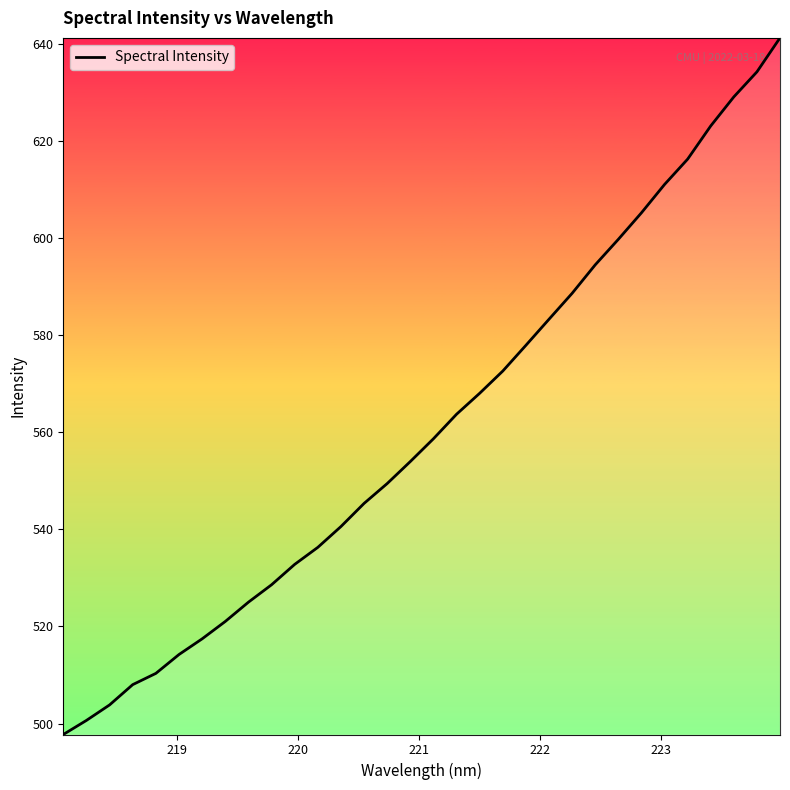

Does the chart have visible grid lines?

No